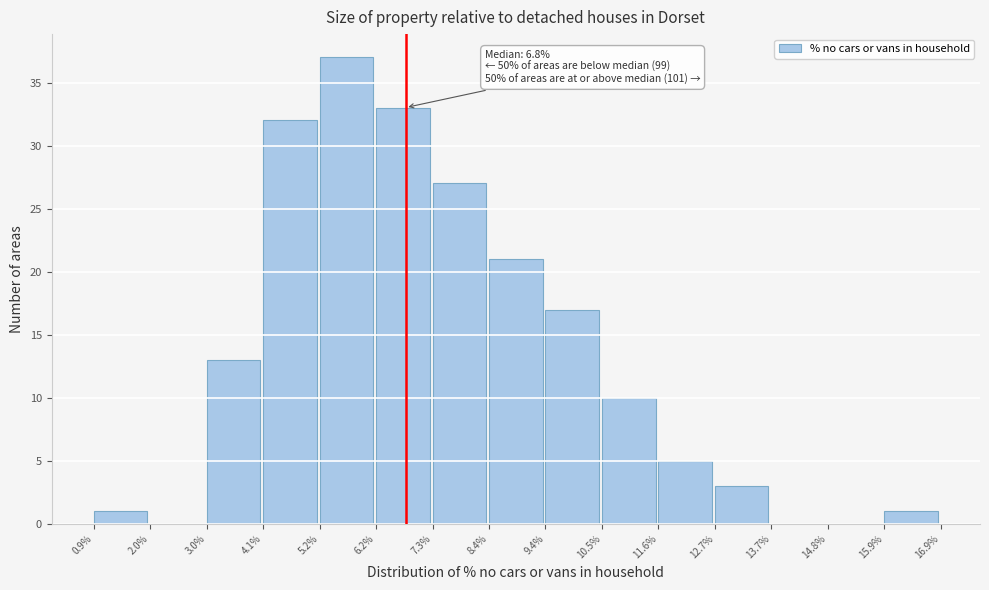

Over which range of the x-axis is the bar tallest?

5.2% to 6.2%